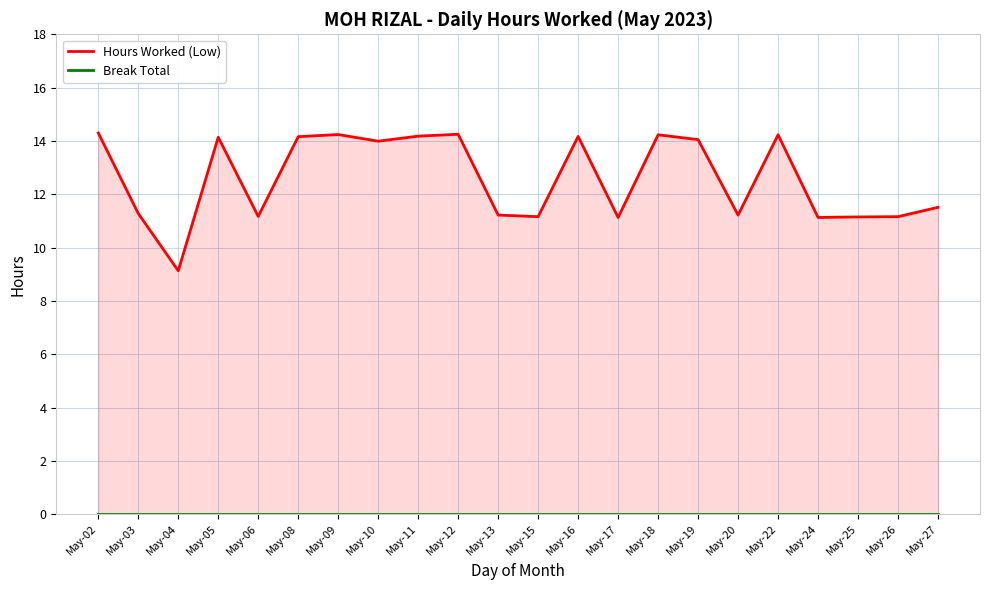

Reading left to right, transcribe all the data shown in this chart.

Hours Worked (Low): May-02=14.3	May-03=11.3	May-04=9.1	May-05=14.1	May-06=11.2	May-08=14.2	May-09=14.2	May-10=14.0	May-11=14.2	May-12=14.2	May-13=11.2	May-15=11.2	May-16=14.2	May-17=11.1	May-18=14.2	May-19=14.1	May-20=11.2	May-22=14.2	May-24=11.1	May-25=11.2	May-26=11.2	May-27=11.5
Break Total: May-02=0.0	May-03=0.0	May-04=0.0	May-05=0.0	May-06=0.0	May-08=0.0	May-09=0.0	May-10=0.0	May-11=0.0	May-12=0.0	May-13=0.0	May-15=0.0	May-16=0.0	May-17=0.0	May-18=0.0	May-19=0.0	May-20=0.0	May-22=0.0	May-24=0.0	May-25=0.0	May-26=0.0	May-27=0.0